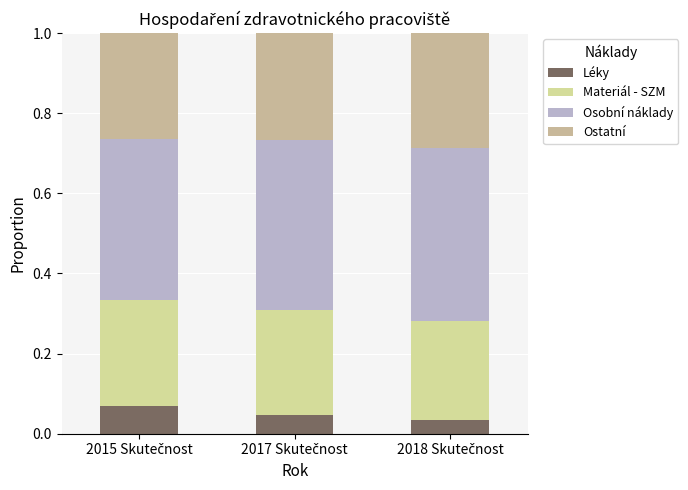

What is the highest value of the Léky series?

0.1